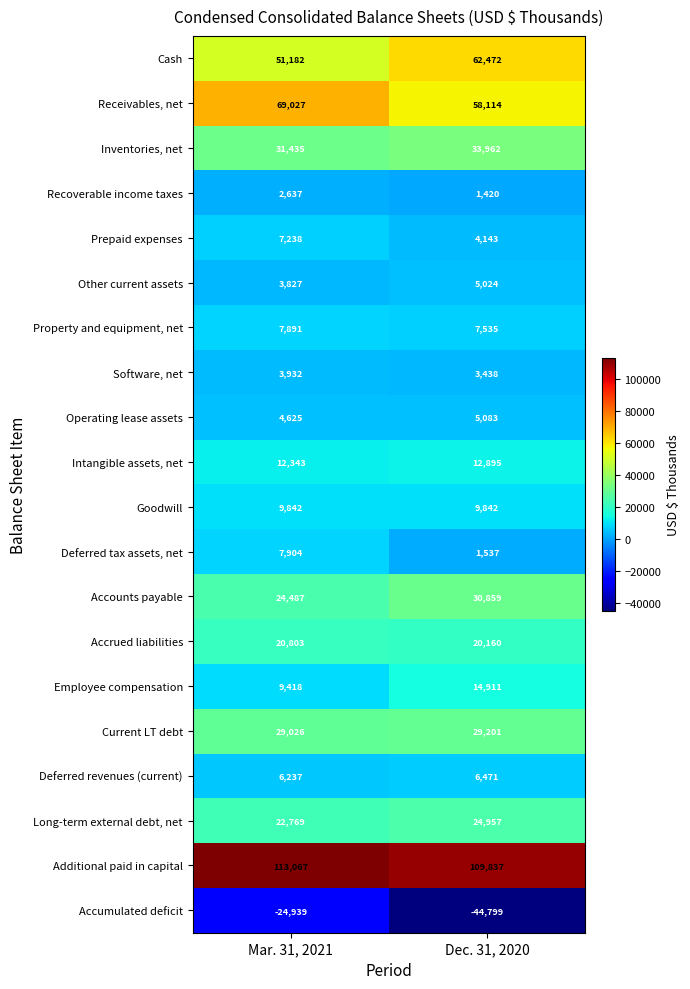

Which series has the largest total across all categories?

Additional paid in capital